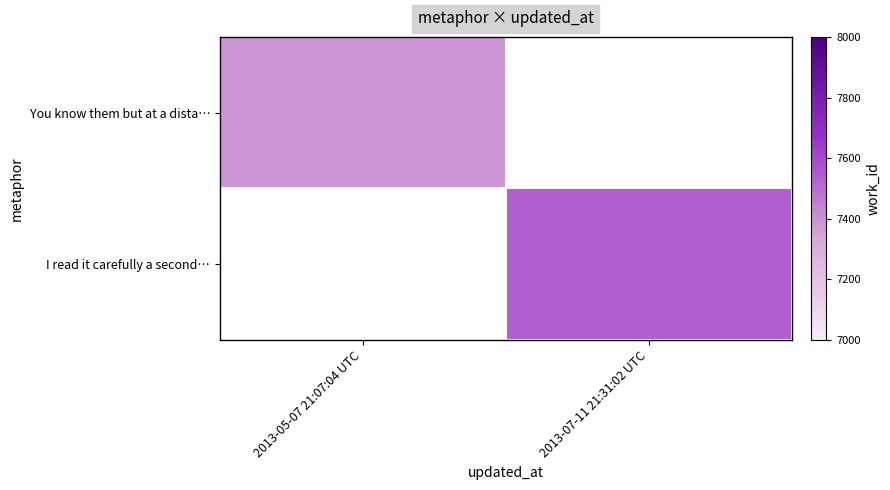

What is the maximum value for You know them but at a dista…?

7388.0